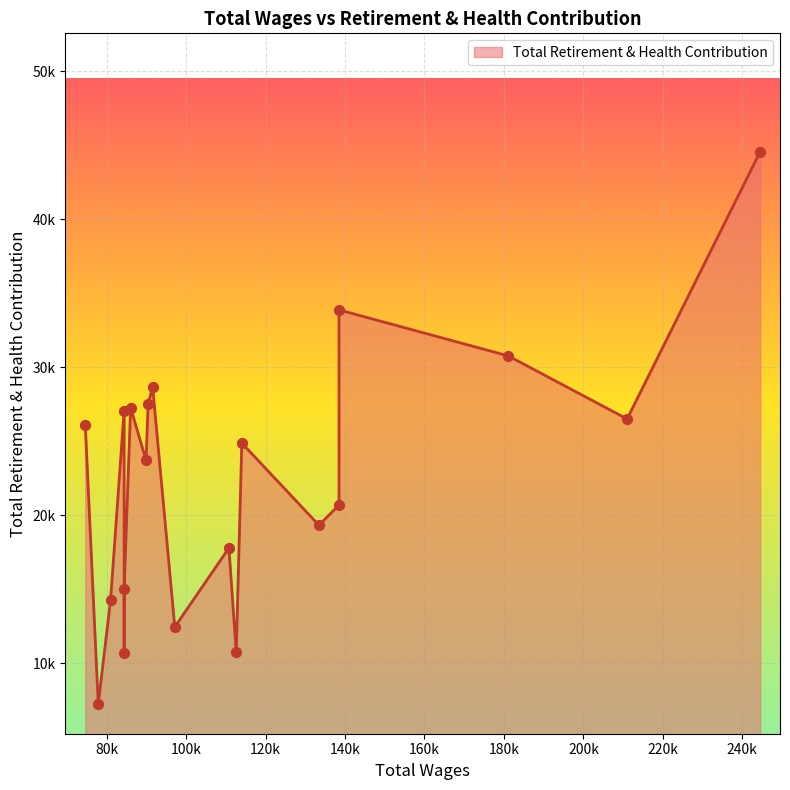

Between 244486.0 and 74635.0, which is larger?

244486.0